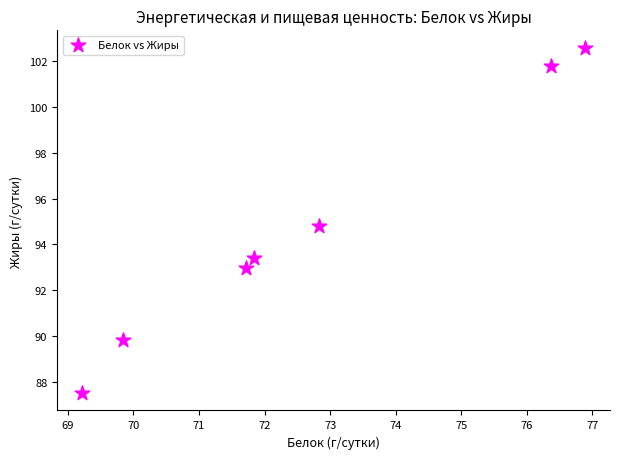

What is the average X value?

72.7